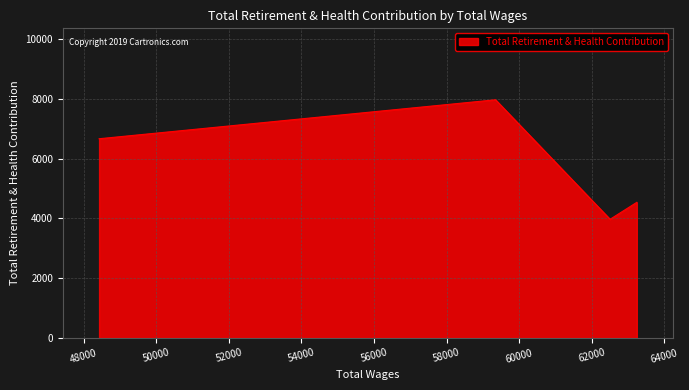

True or false: there are more than 2 points higher than both neighbors.

False